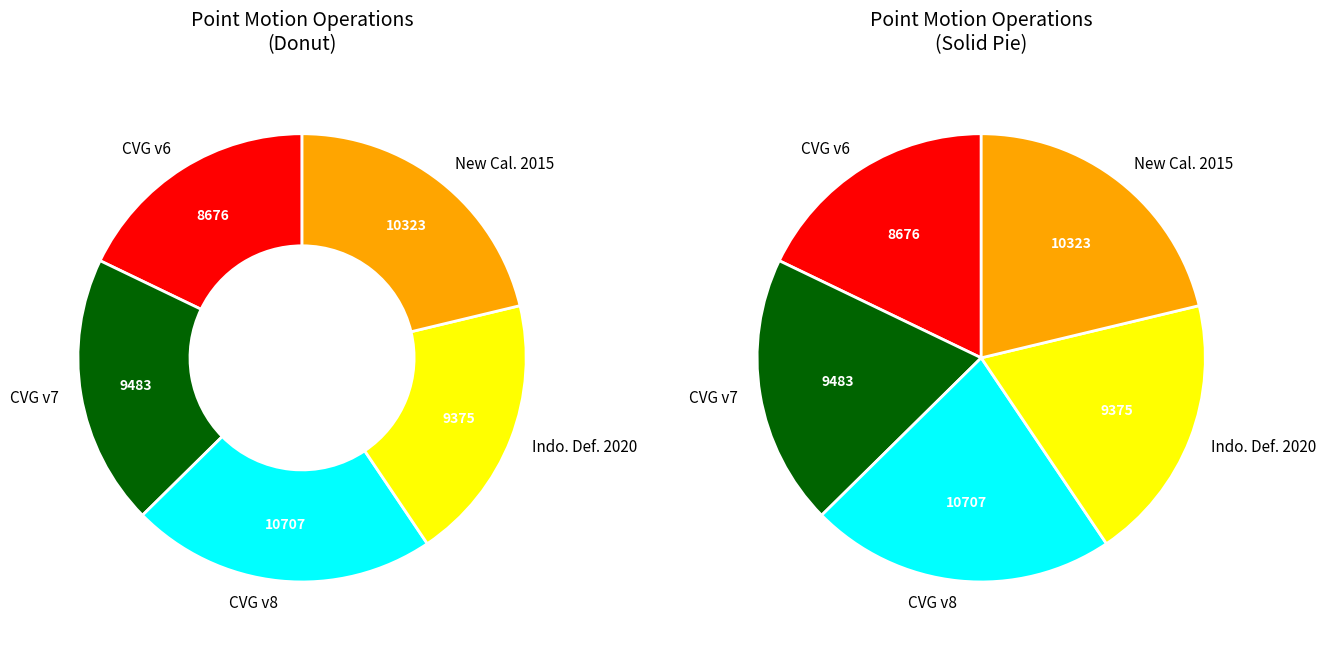

Combined, do Indonesian Deformation Model 2020 and Canada velocity grid v6 account for over 50%?

No